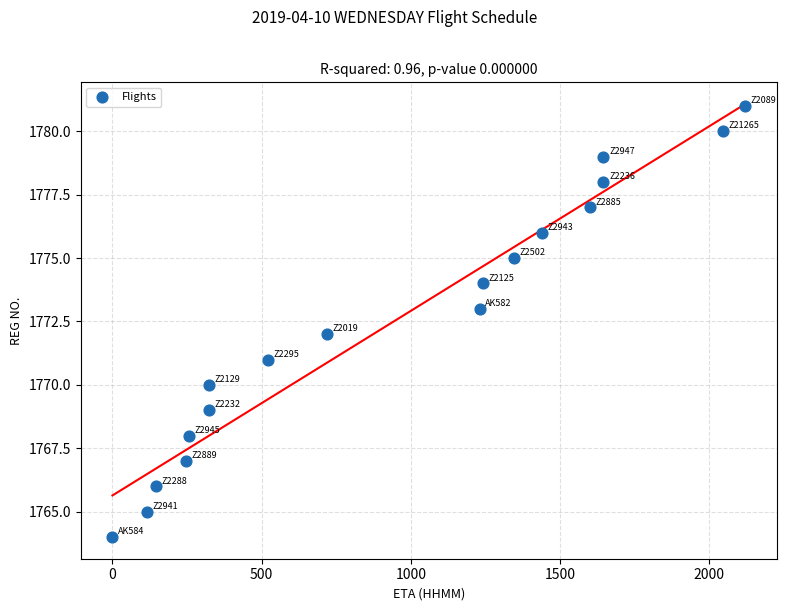

What is the range of Y values (max minus min)?

17